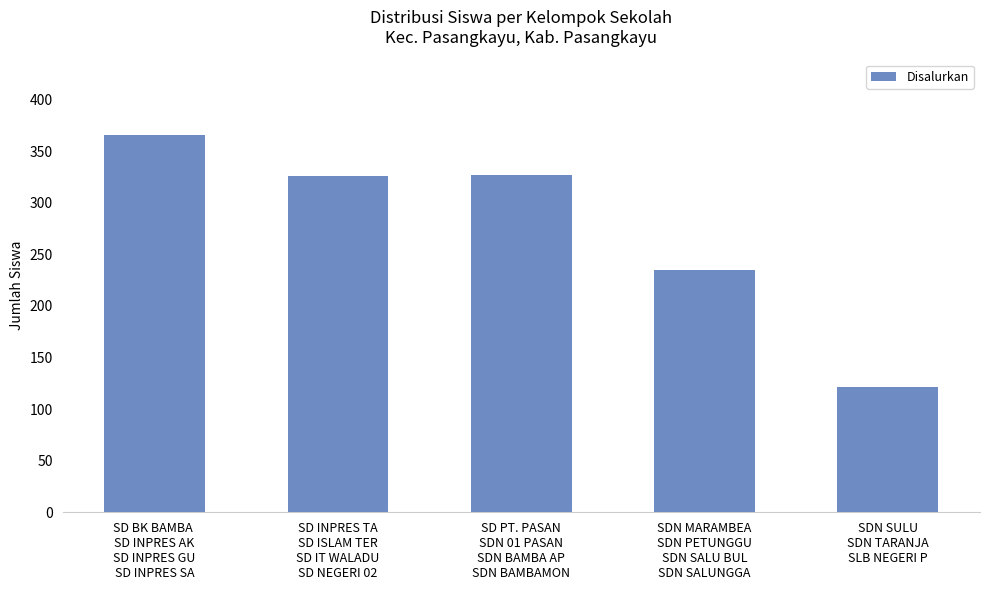

What is the average value?

275